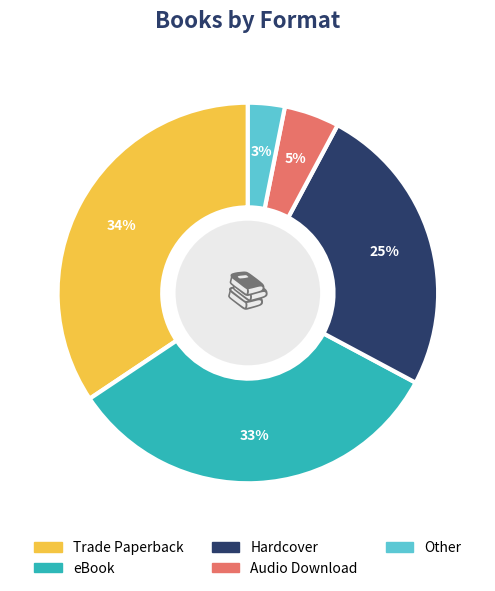

Is it true that Hardcover is 25% of the pie?

True